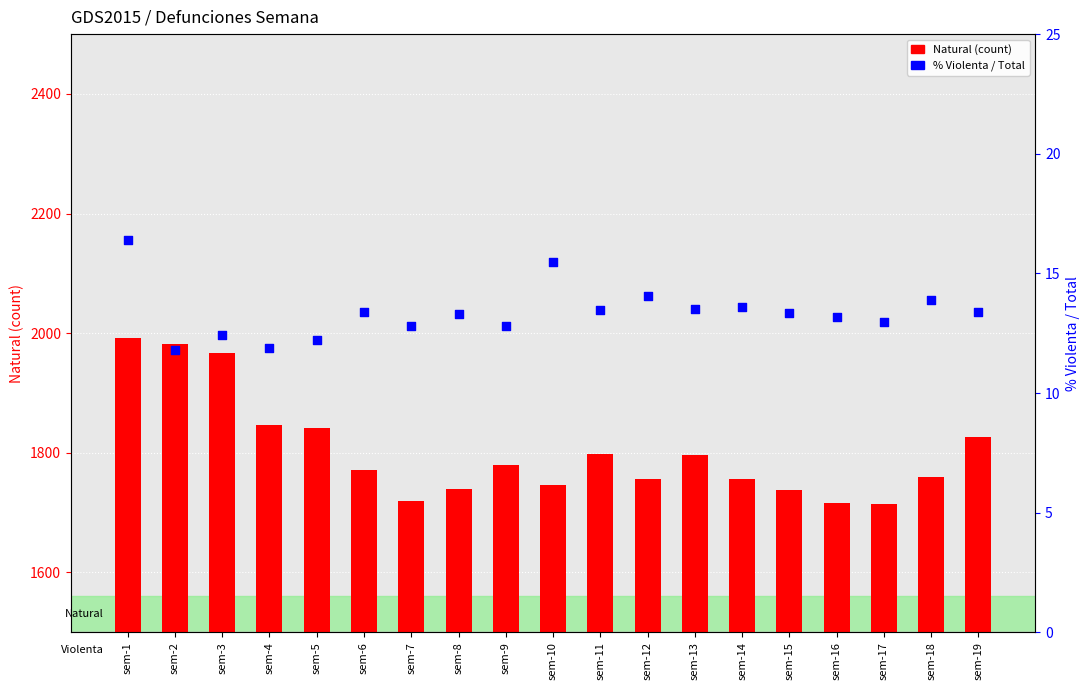

At how many categories does at least one series exceed 1040?

19